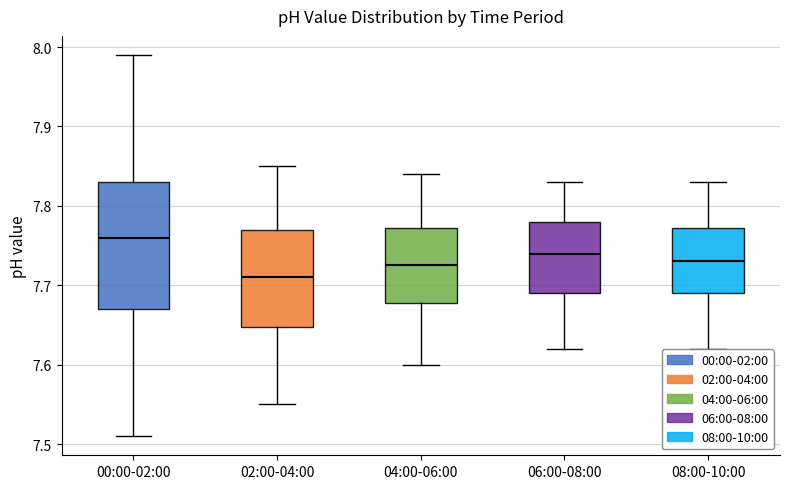

Which box has the highest median line?

00:00-02:00